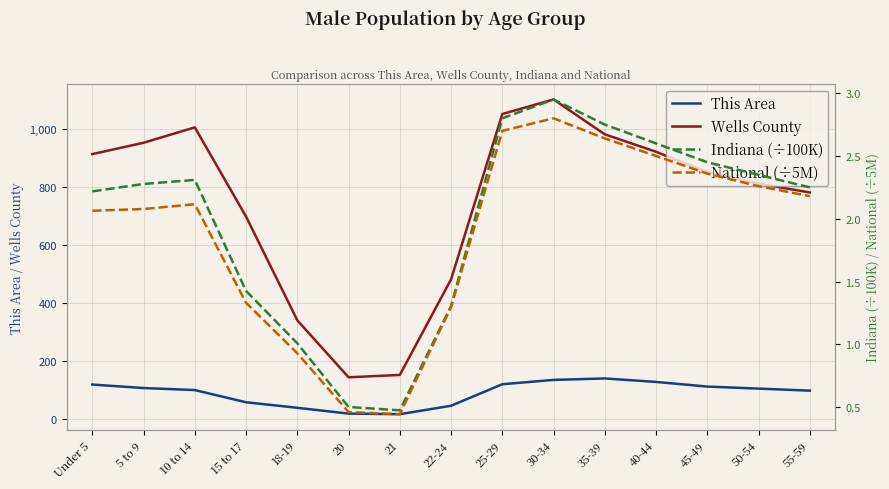

Which series has the widest spread of values?

Wells County